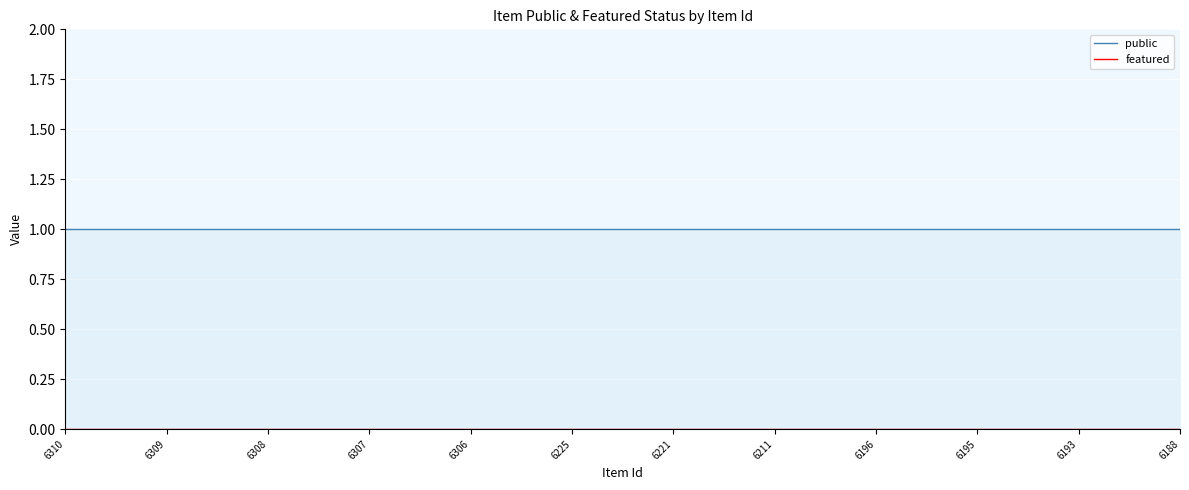

Reading right to left, transcribe all the data shown in this chart.

public: 6188=1	6193=1	6195=1	6196=1	6211=1	6221=1	6225=1	6306=1	6307=1	6308=1	6309=1	6310=1
featured: 6188=0	6193=0	6195=0	6196=0	6211=0	6221=0	6225=0	6306=0	6307=0	6308=0	6309=0	6310=0